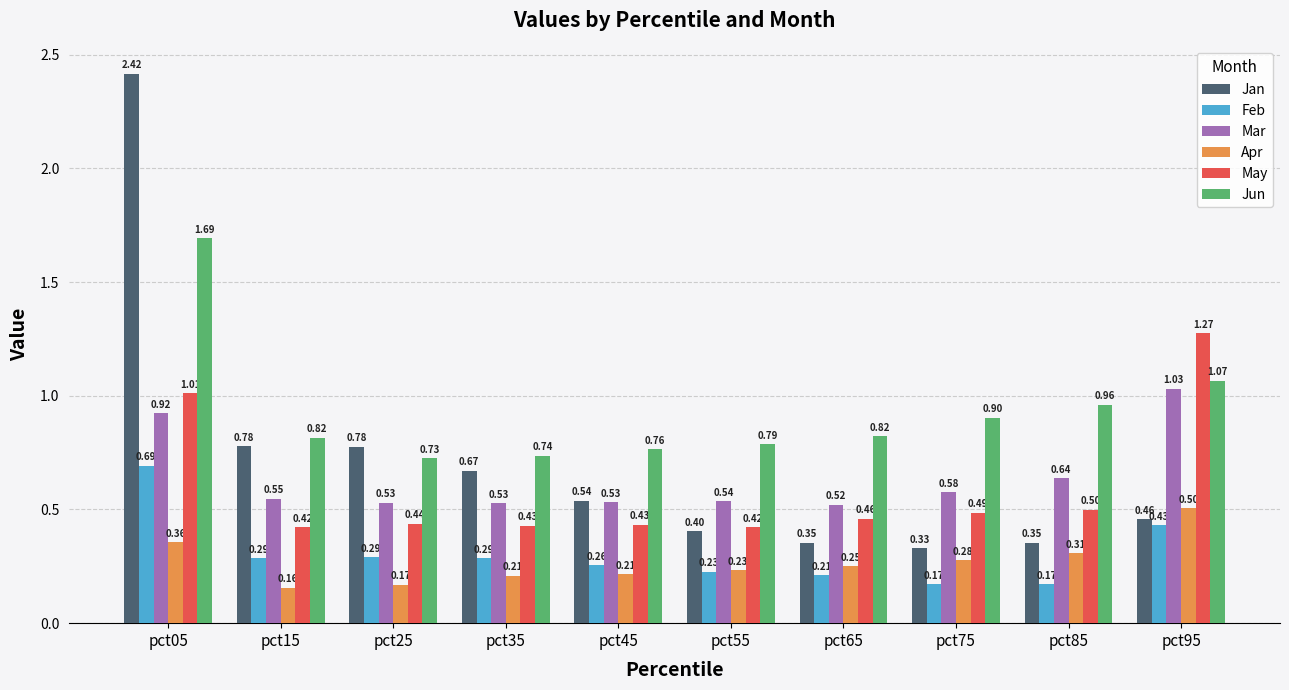

What is the average value of the Jun series?

0.9